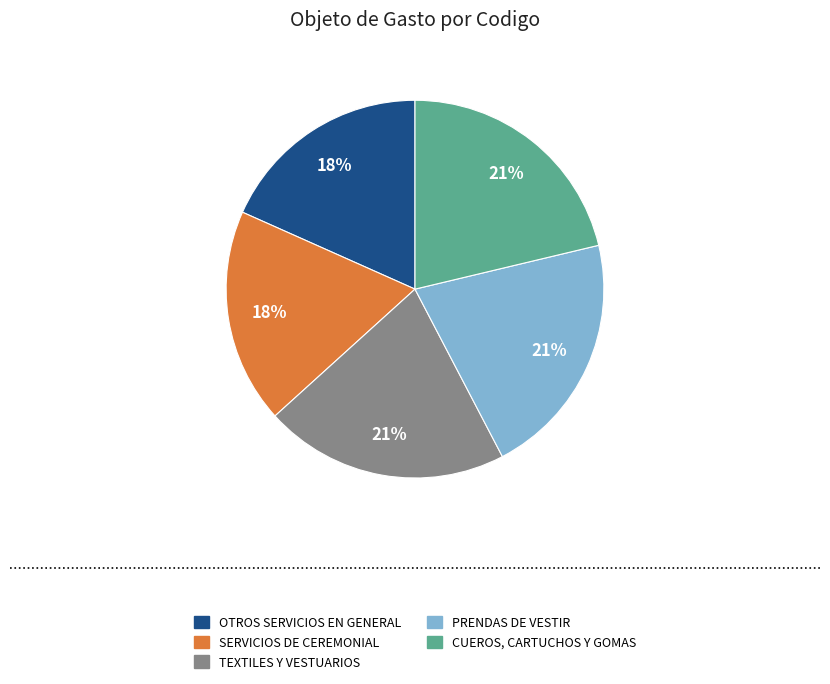

To the nearest percent, what portion does OTROS SERVICIOS EN GENERAL represent?

18%